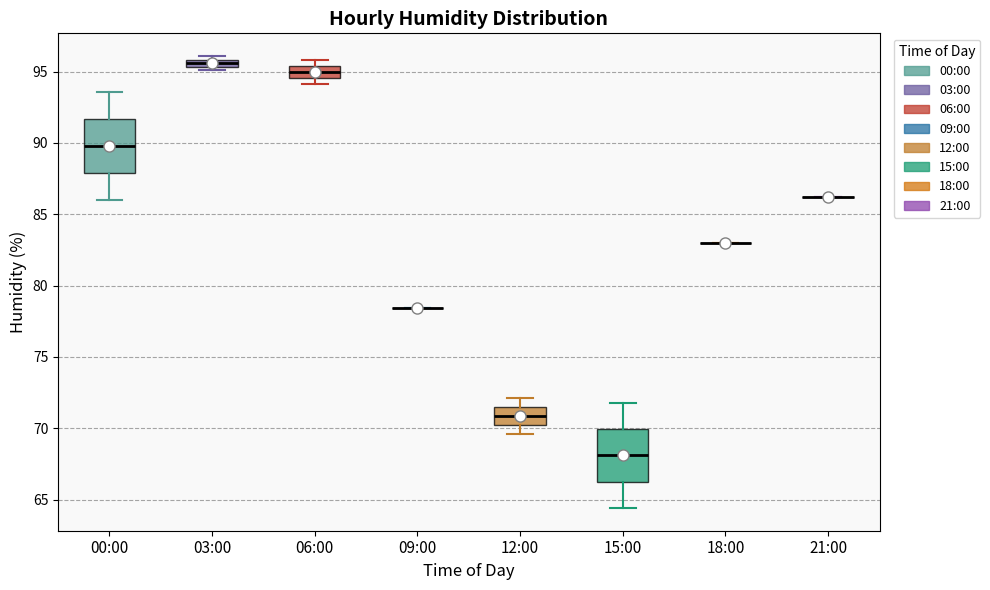

Where is the lower edge of the box for 00:00 on the y-axis? The values are not printed on the chart, so give them approximately, as read against the axis.

88.0